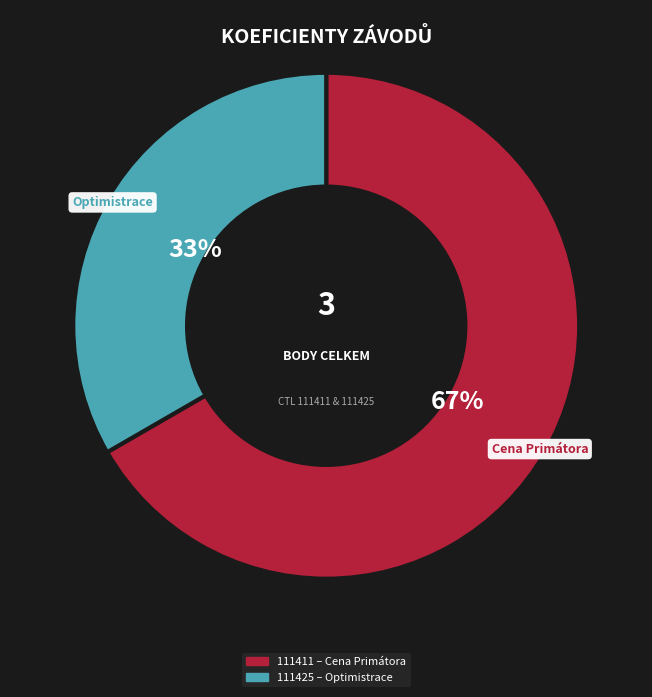

How many segments does this pie chart have?

2